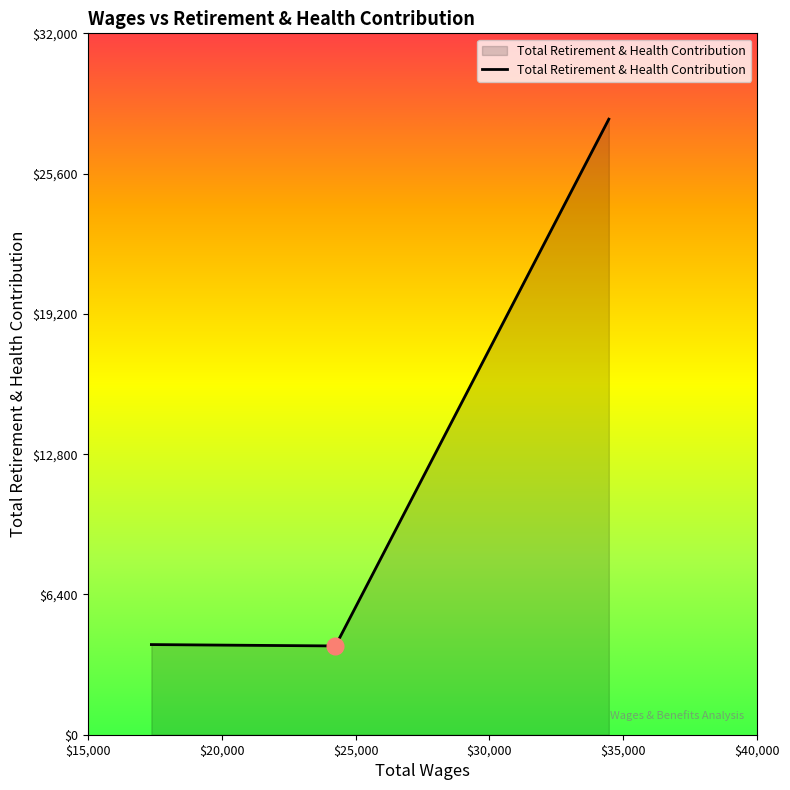

What is the difference between the maximum and minimum values?

24034